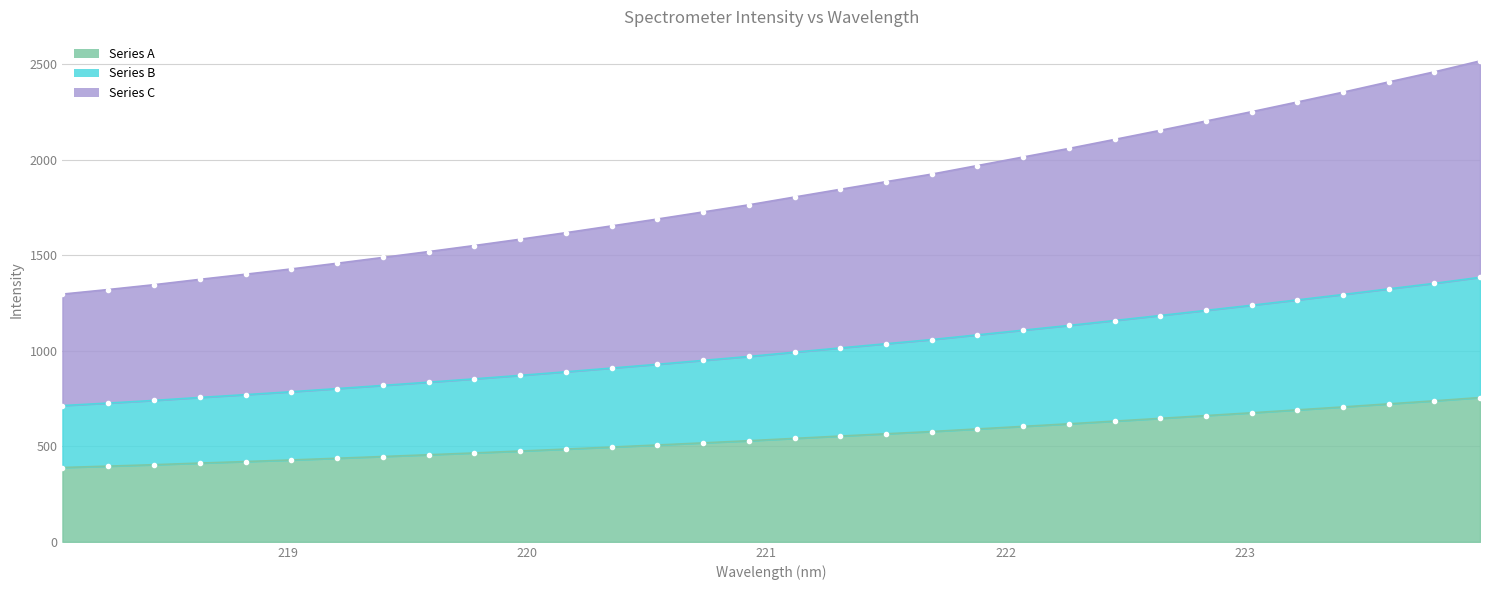

What is the label of the 4th point from the right?

223.408